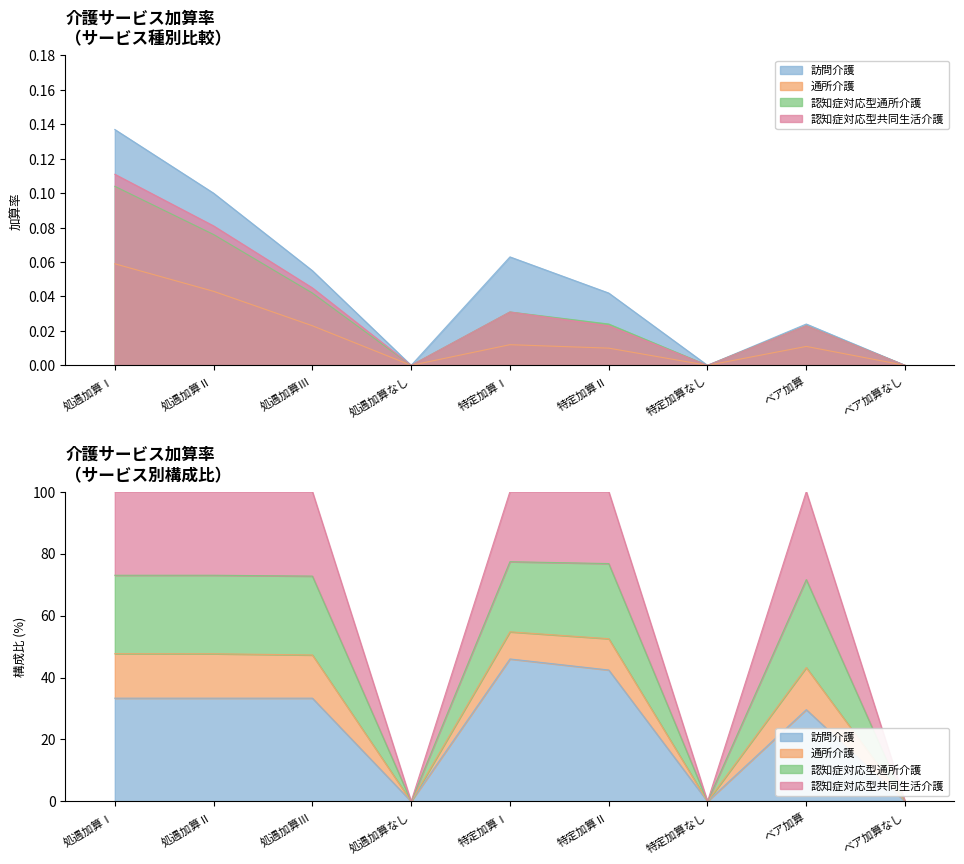

How many interior local valleys does the 認知症対応型通所介護 series have?

2